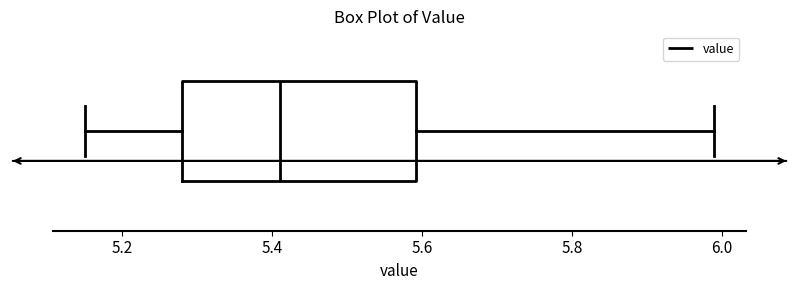

Transcribe this box plot: give where the median line is, the range the box spans, and where the two whiskers end, as read against the x-axis. The values are not printed on the chart, so give them approximately, as read against the axis.

median 5.42, box 5.28 to 5.60, whiskers 5.16 to 6.00